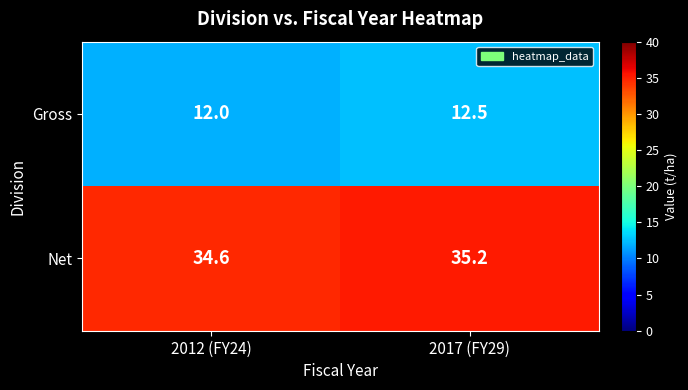

List the series in order of their peak value, lowest first.

Gross, Net